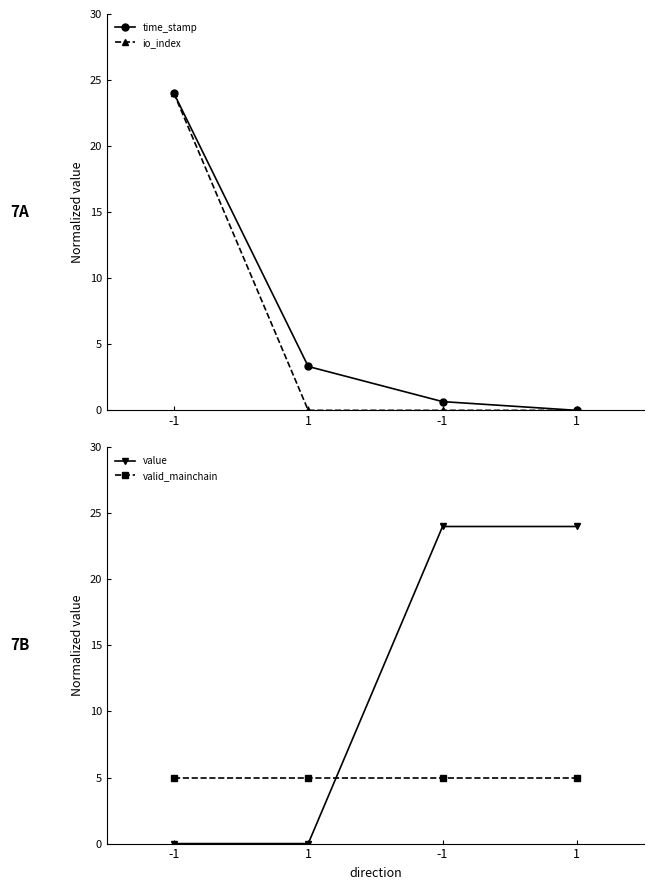

At which category does the chart reach its peak across all series?

-1